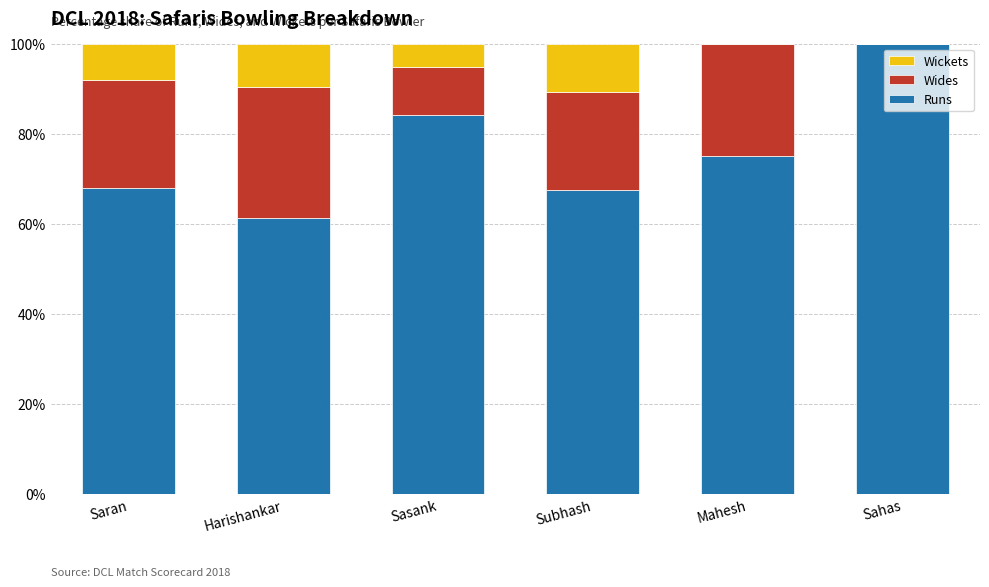

The value of Runs at Sasank is 52.0. True or false?

False